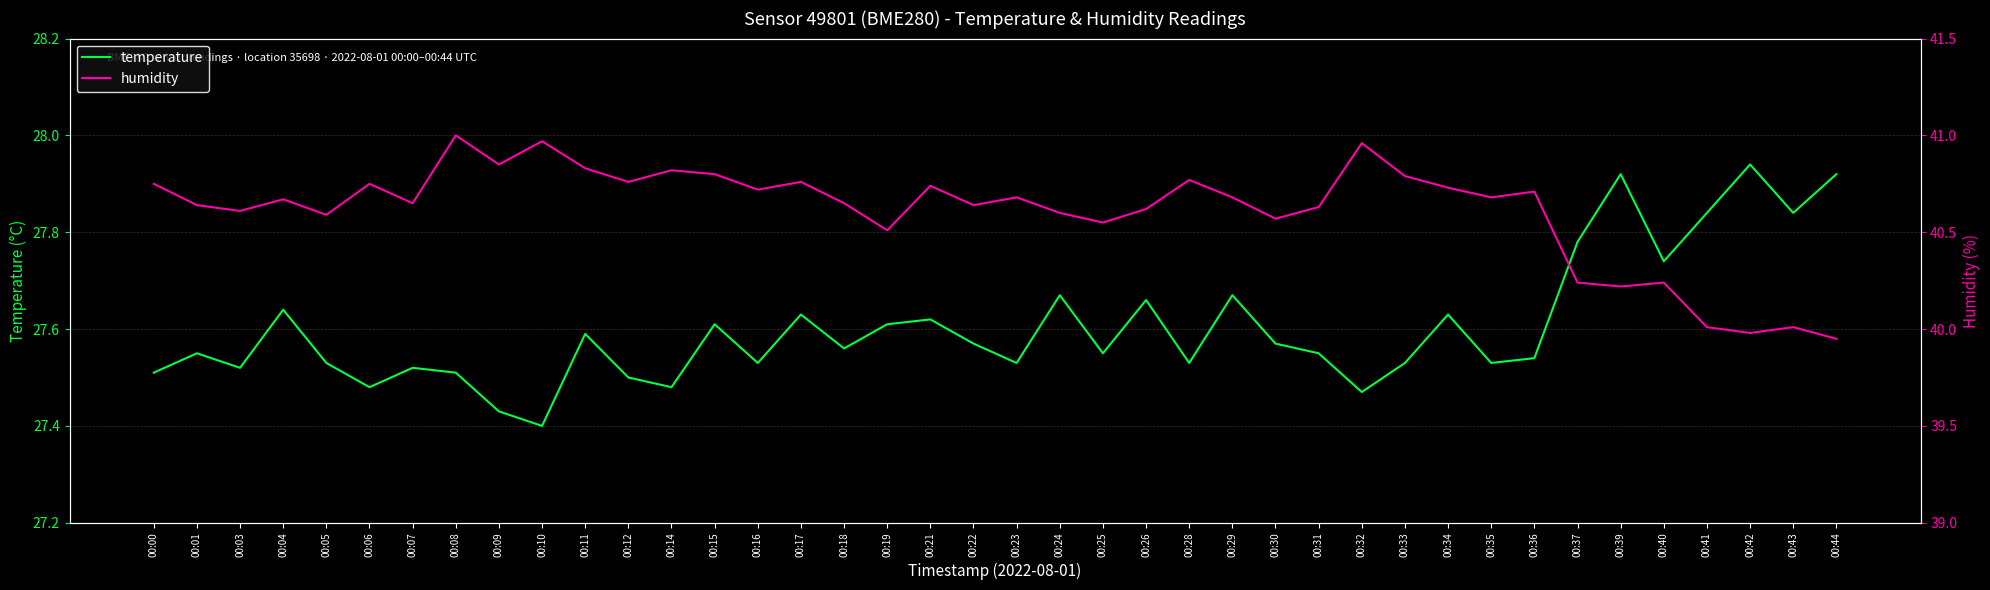

The value of temperature at 00:16 is 27.5. True or false?

True